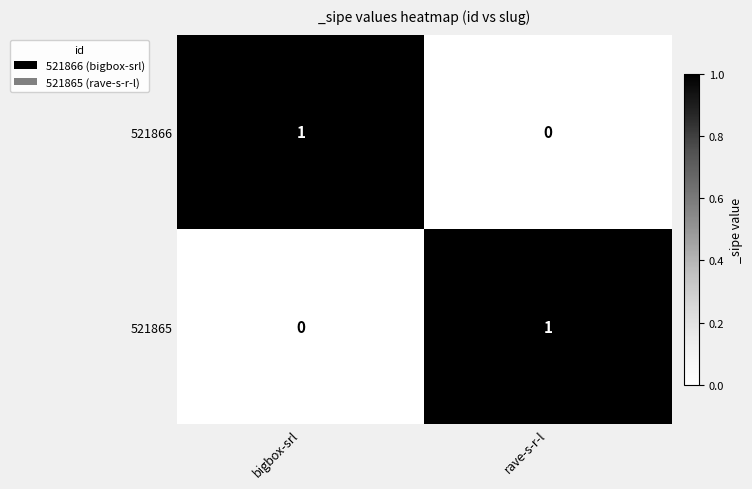

Reading left to right, what are all the values shown in this chart?

521866: 1	0
521865: 0	1